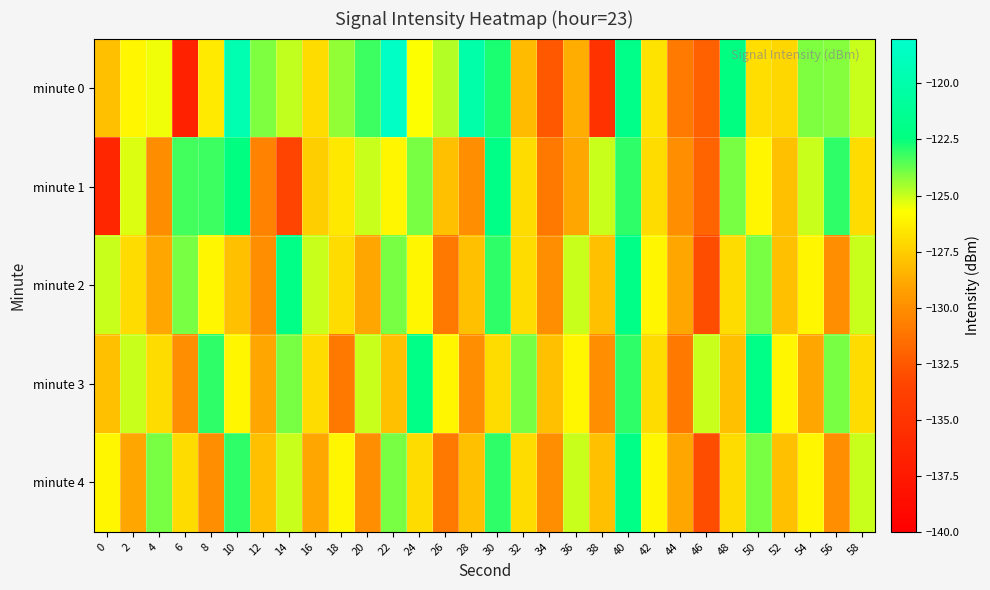

Which series has the largest total across all categories?

minute 0